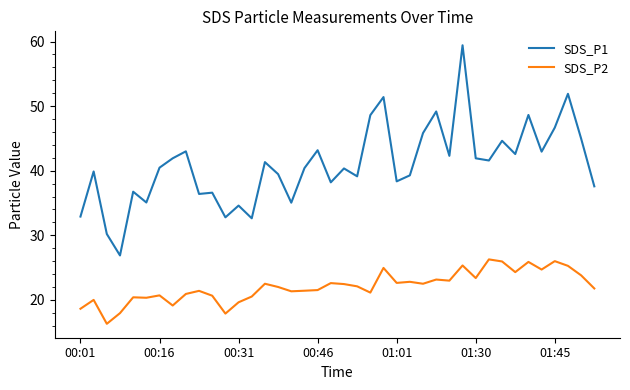

True or false: SDS_P2 and SDS_P1 intersect in this chart.

False